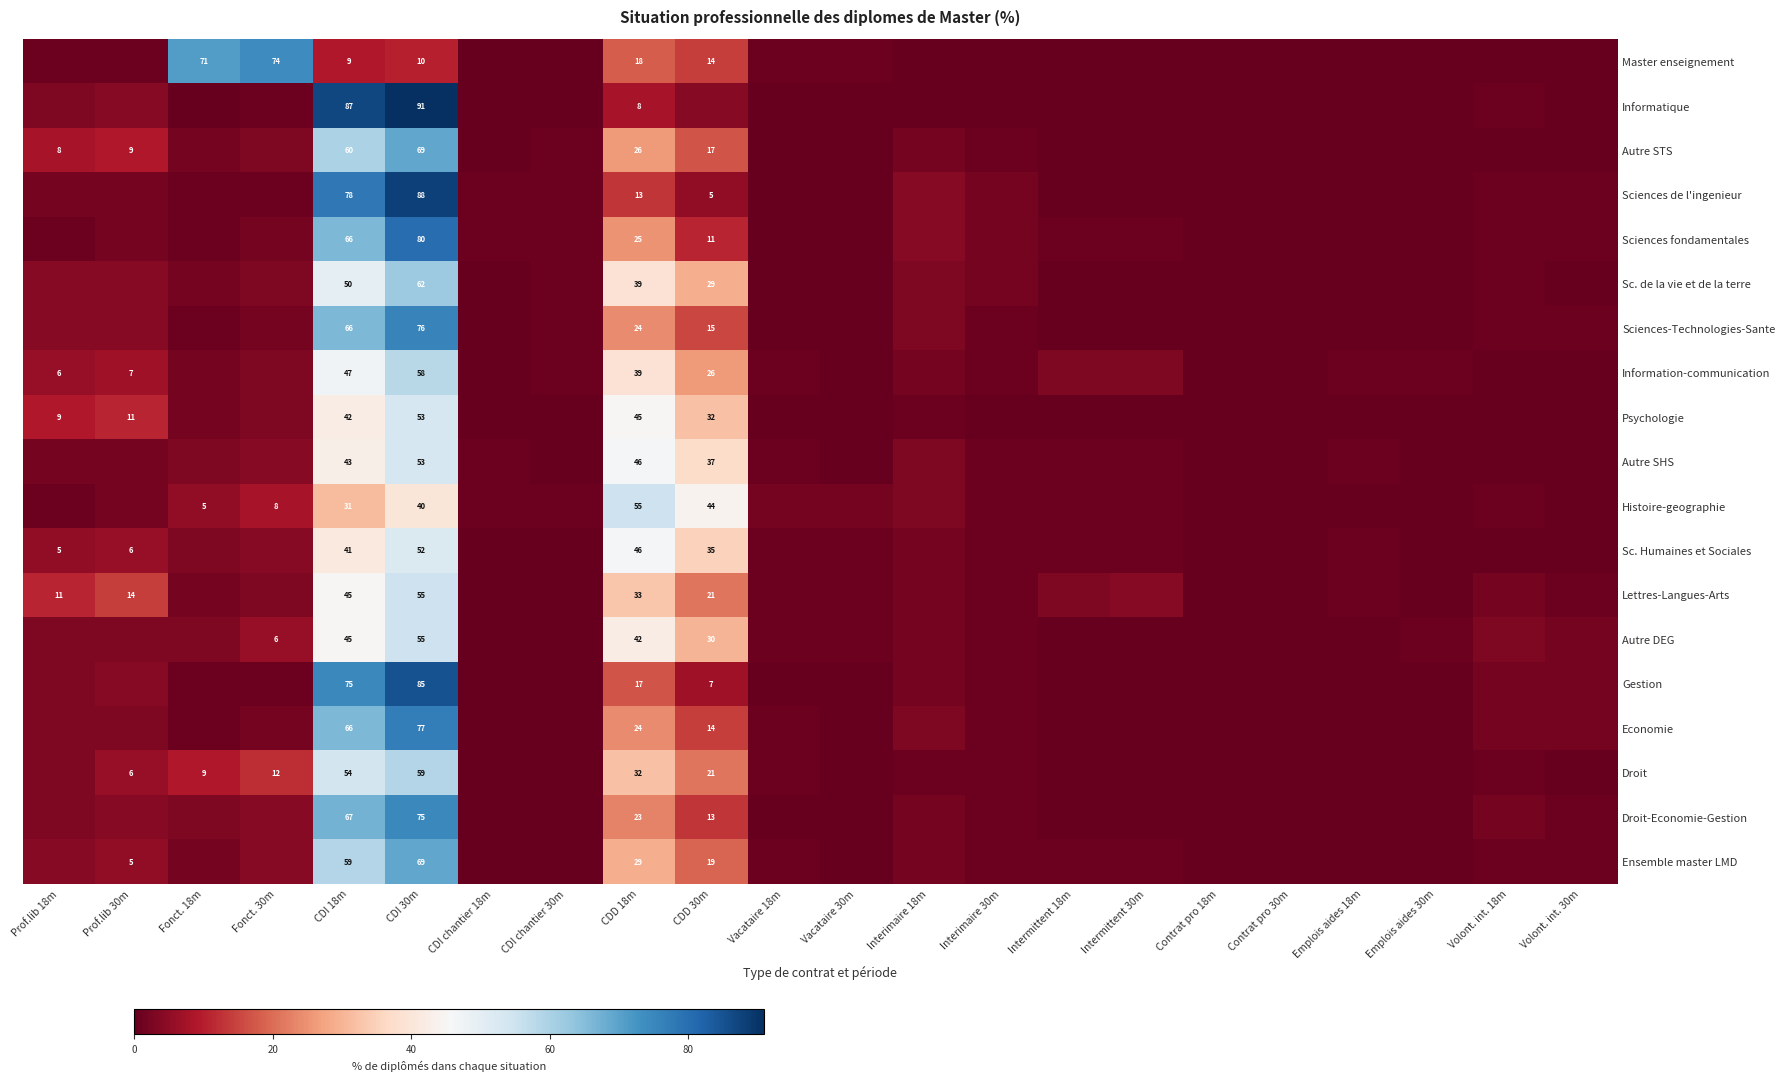

True or false: Ensemble master LMD has a value of 29 at CDD 18m.

True